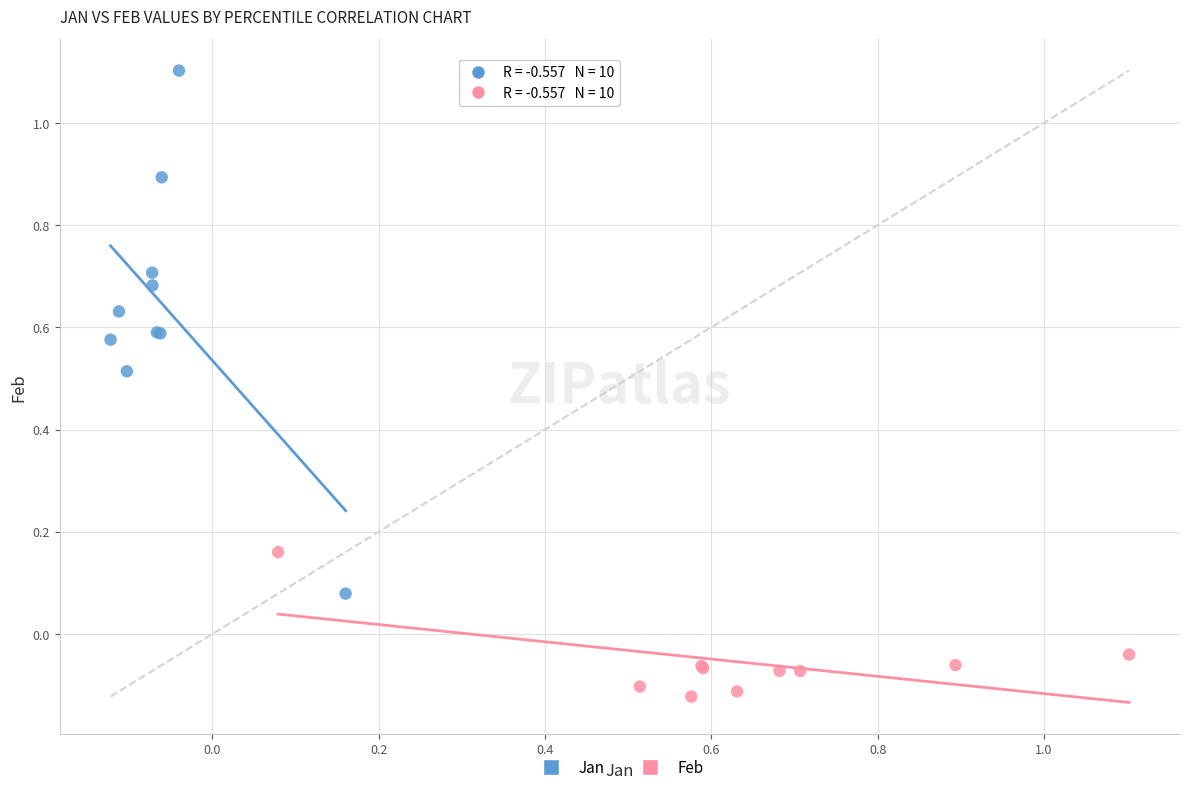

Which series contains the highest Y value?

Jan